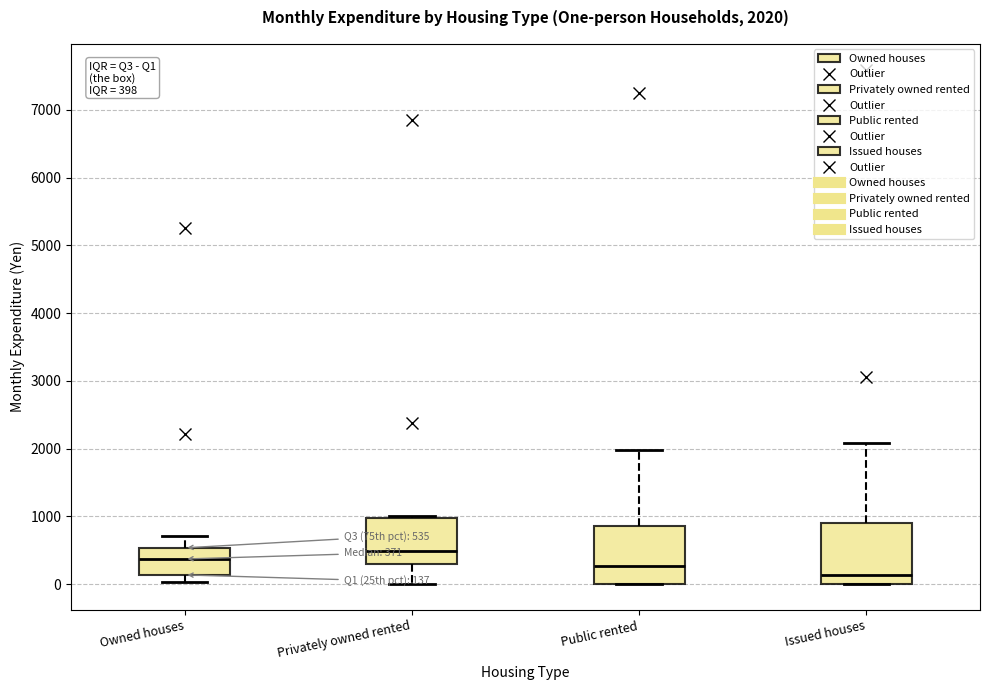

Which box's median line is the lowest?

Issued houses